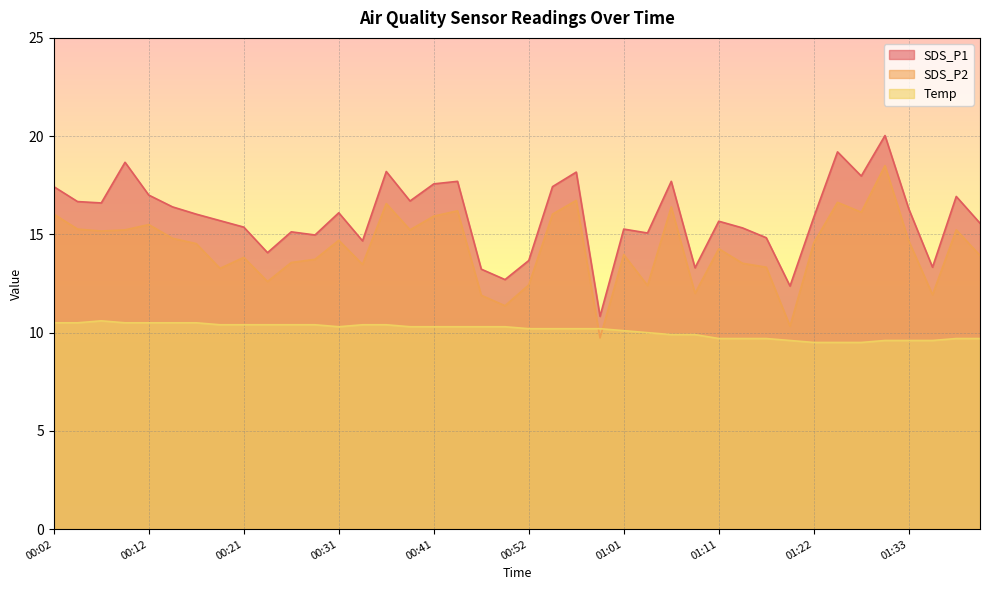

Which series has the widest spread of values?

SDS_P1